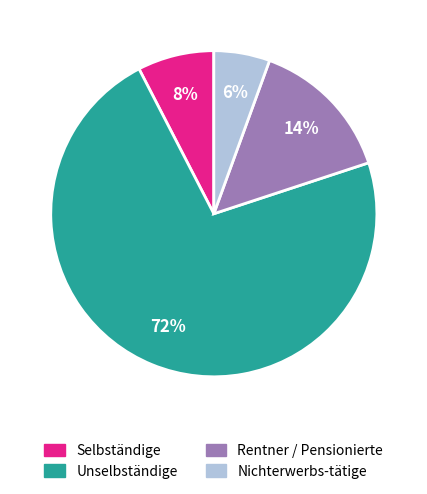

Which slice is the smallest?

Nichterwerbs-tätige